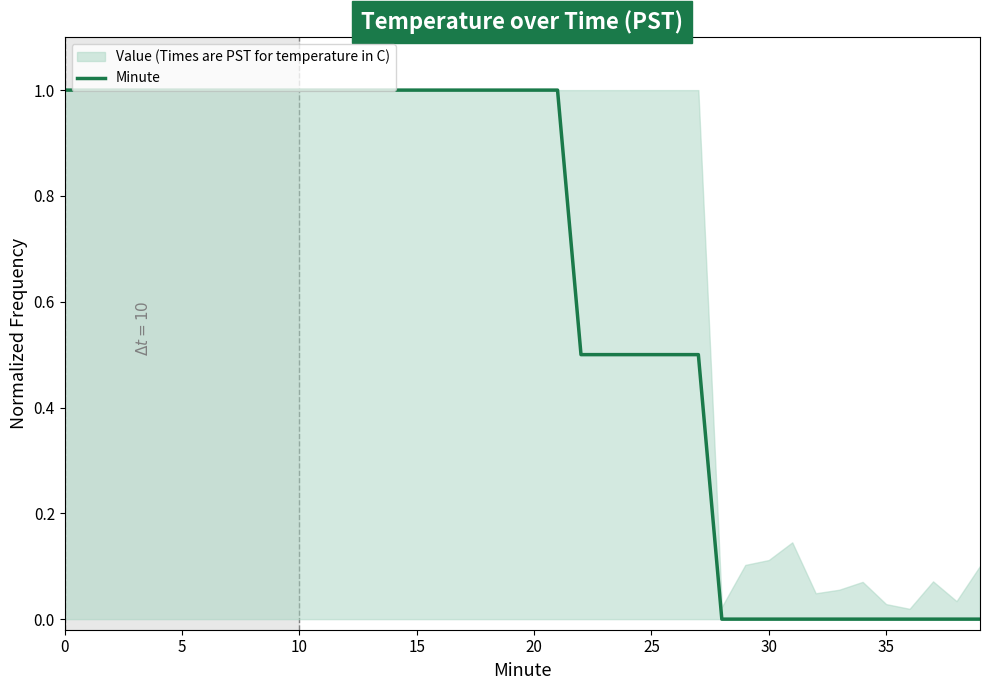

What is the change in value from 11 to 23?

-0.5